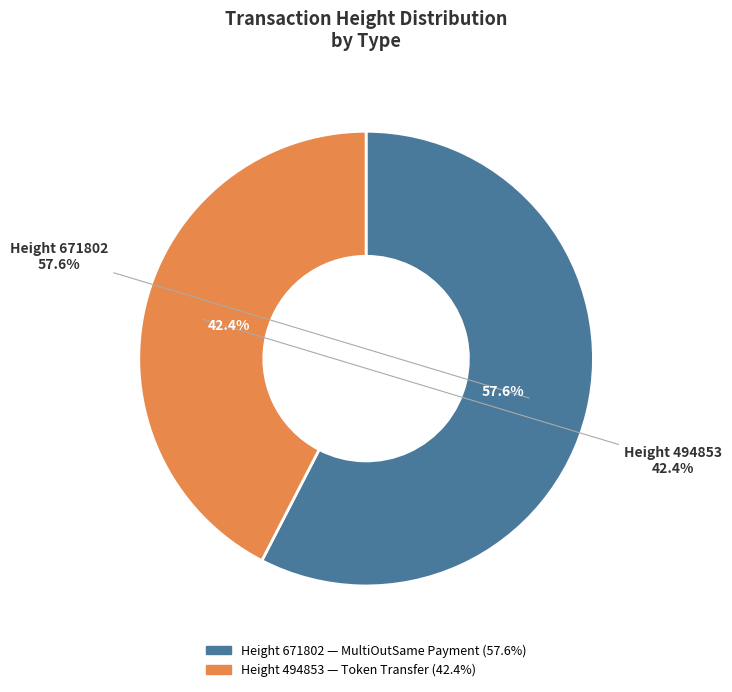

How many slices are in this pie chart?

2